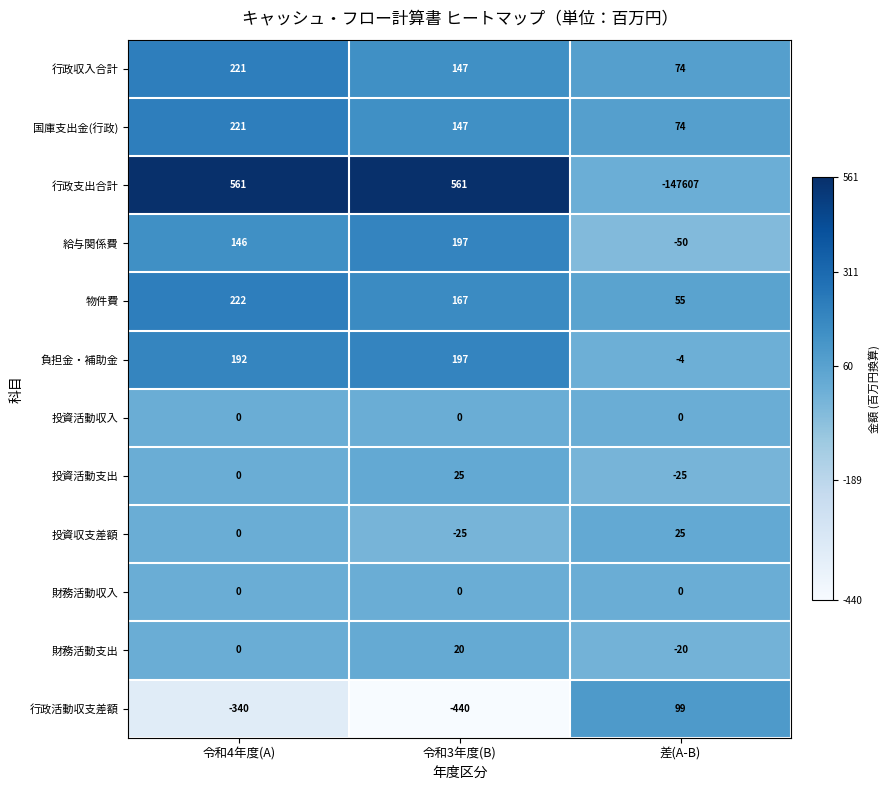

What is the lowest value of the 行政支出合計 series?

-147607